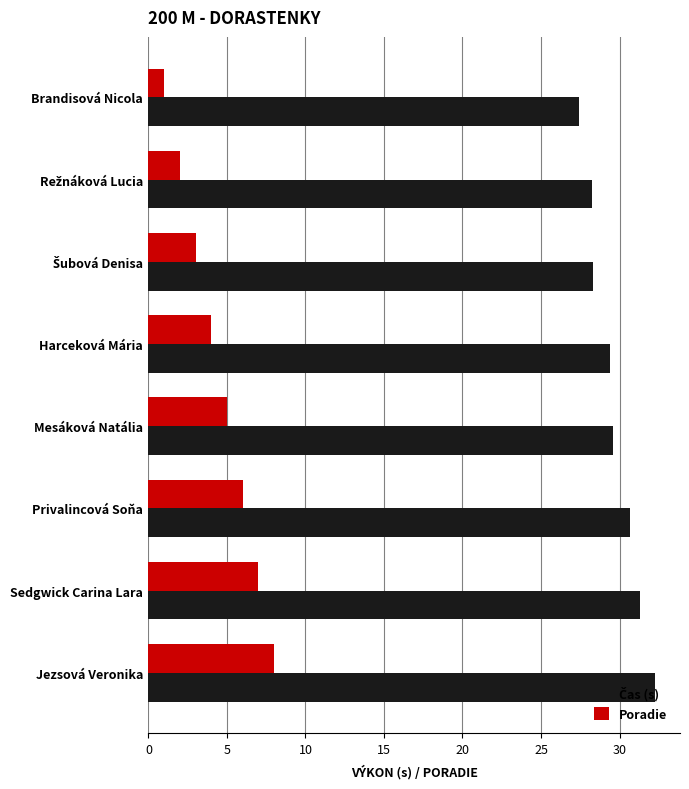

True or false: Poradie has a value of 5.0 at Mesáková Natália.

True